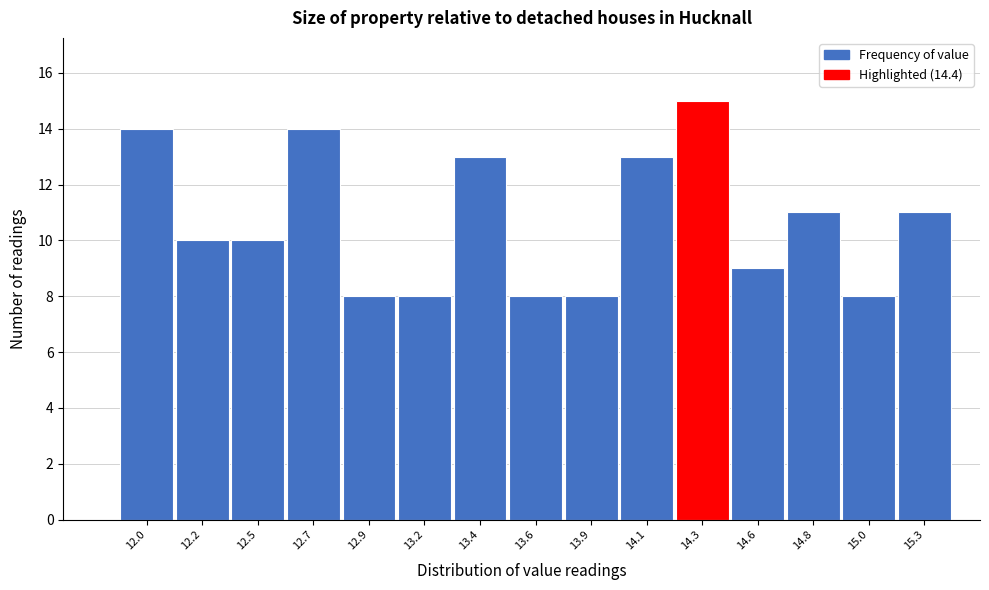

Reading left to right, list all the values displayed in this chart.

12.0=14	12.2=10	12.5=10	12.7=14	12.9=8	13.2=8	13.4=13	13.6=8	13.9=8	14.1=13	14.3=15	14.6=9	14.8=11	15.0=8	15.3=11